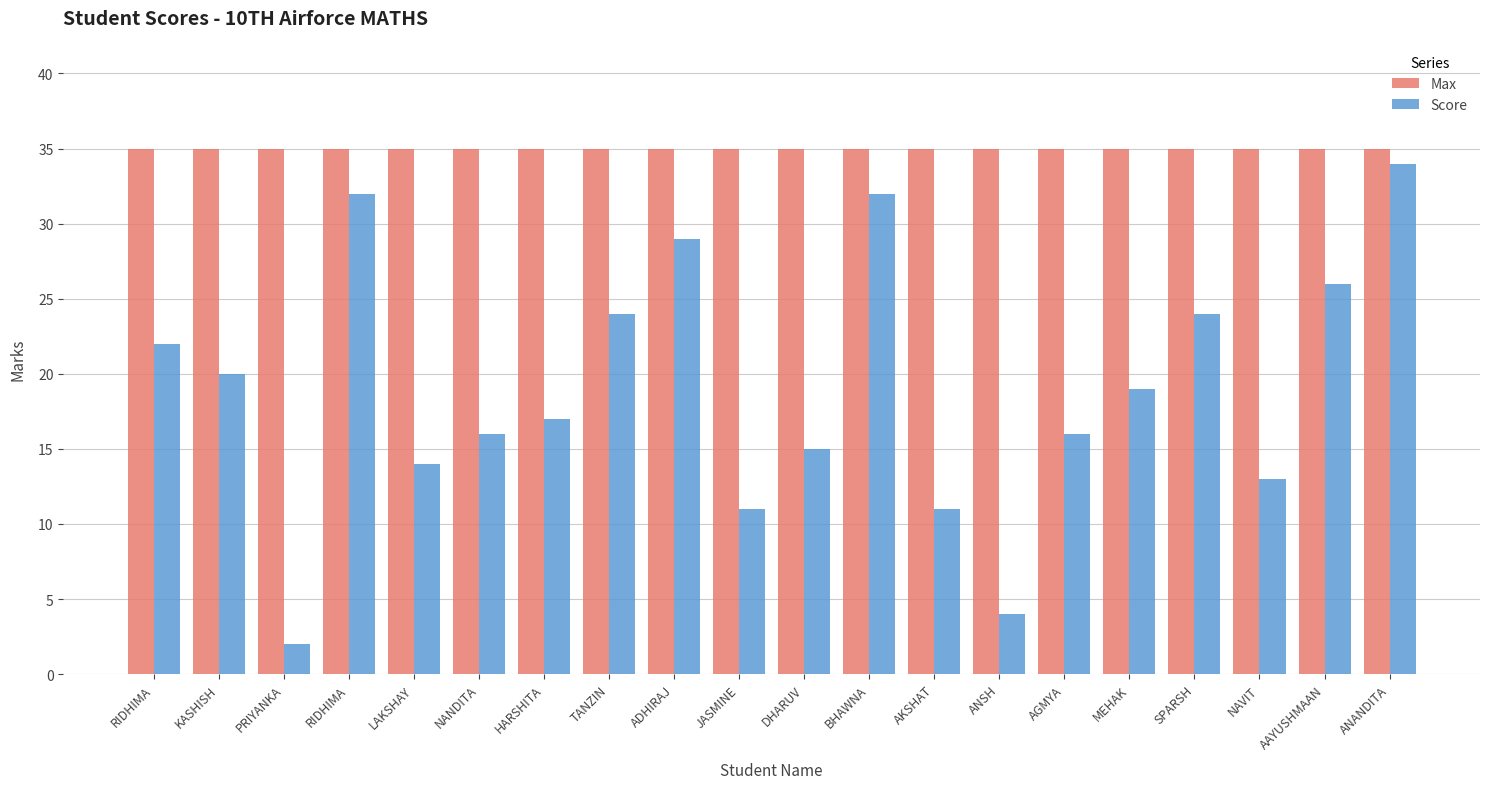

Is it true that Max equals 35 at RIDHIMA?

True